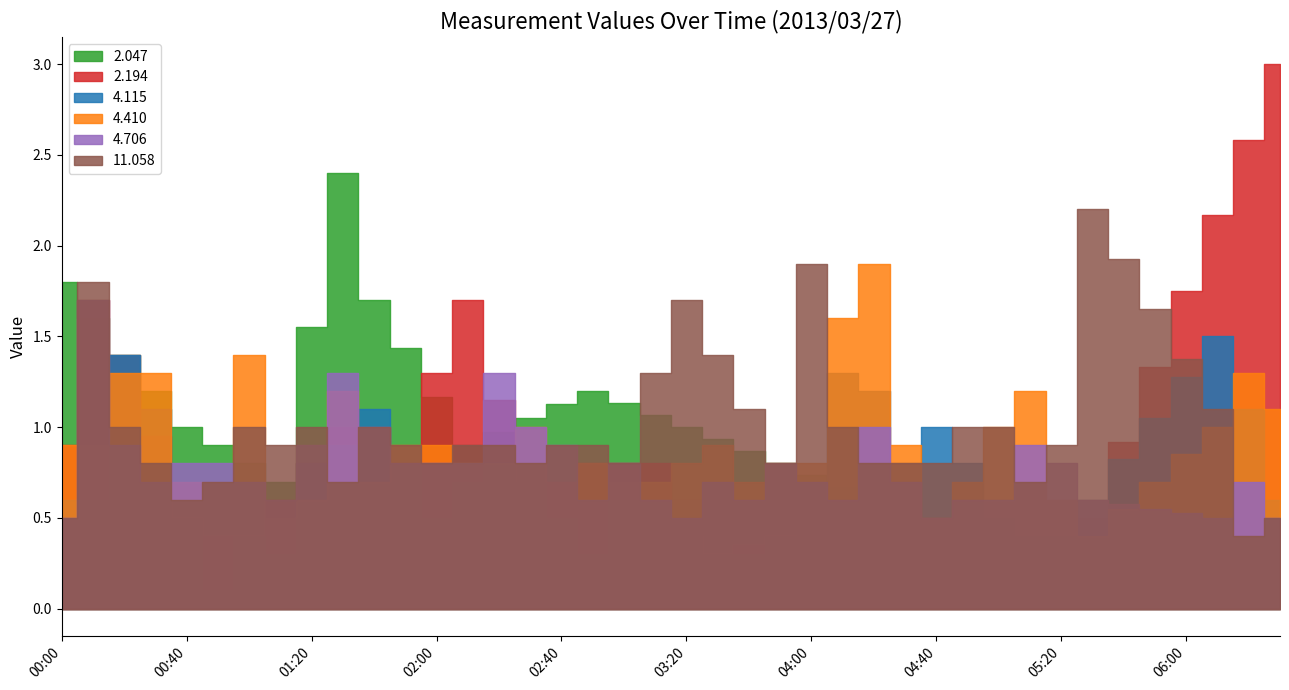

Is the value of 11.058 at 2013/03/27 06:30 greater than the value of 2.194 at 2013/03/27 02:50?

No